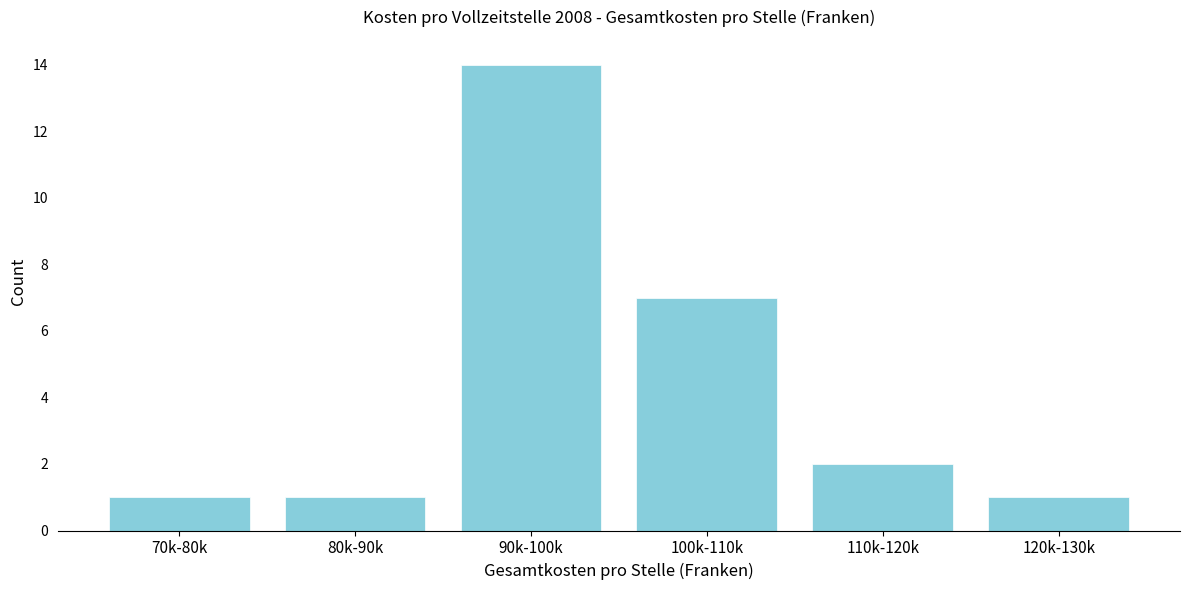

Reading left to right, list all the values displayed in this chart.

1	1	14	7	2	1